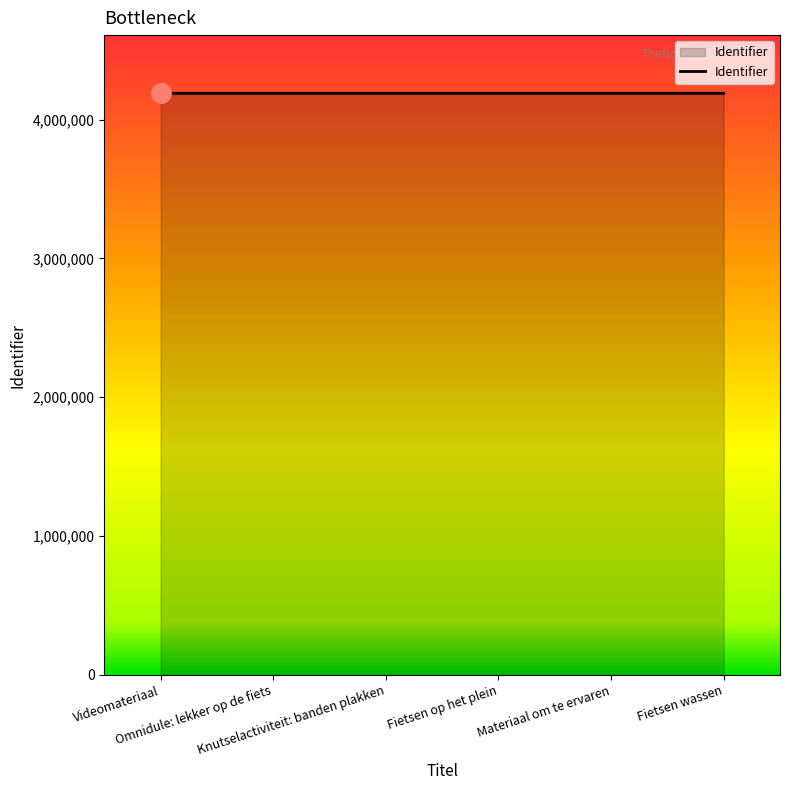

What is the maximum value shown in the chart?

4189641